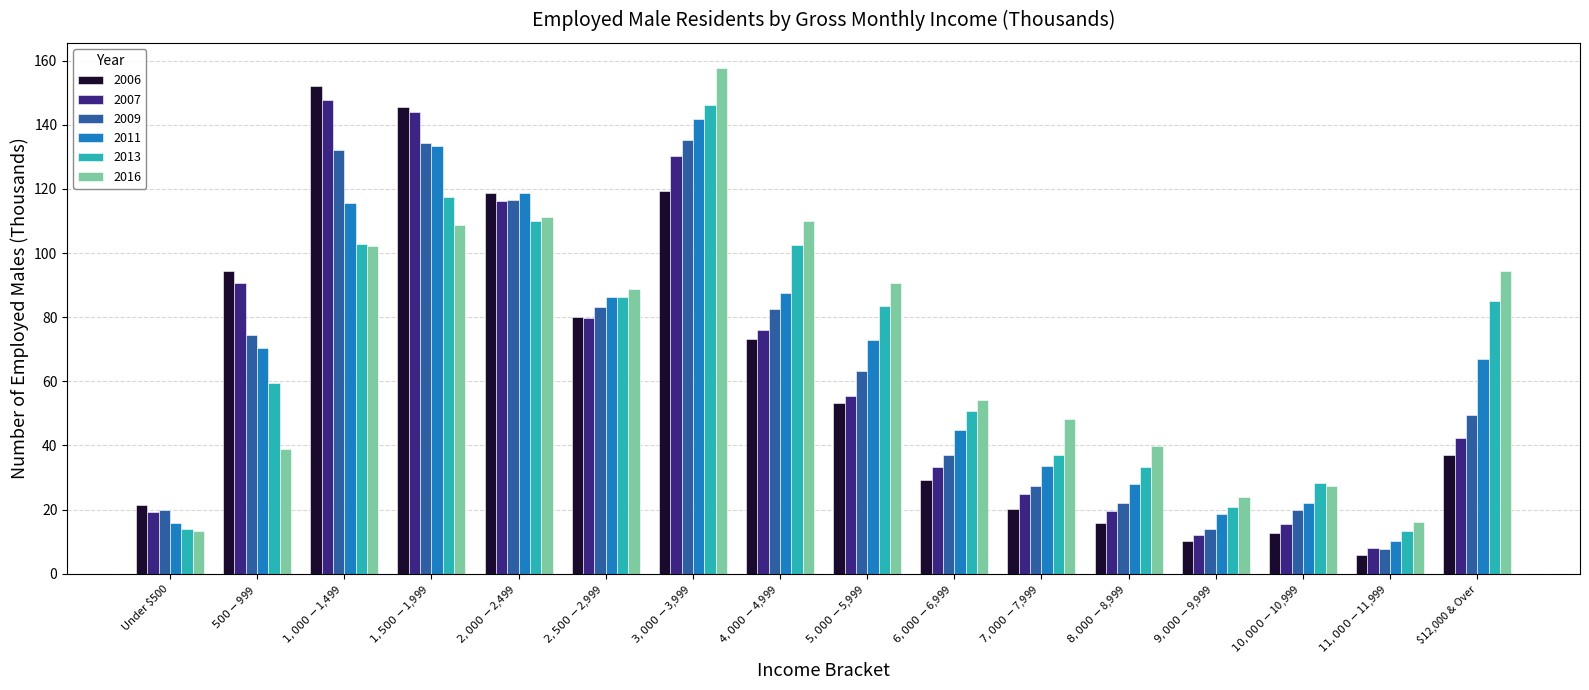

Which series has the largest total across all categories?

2016